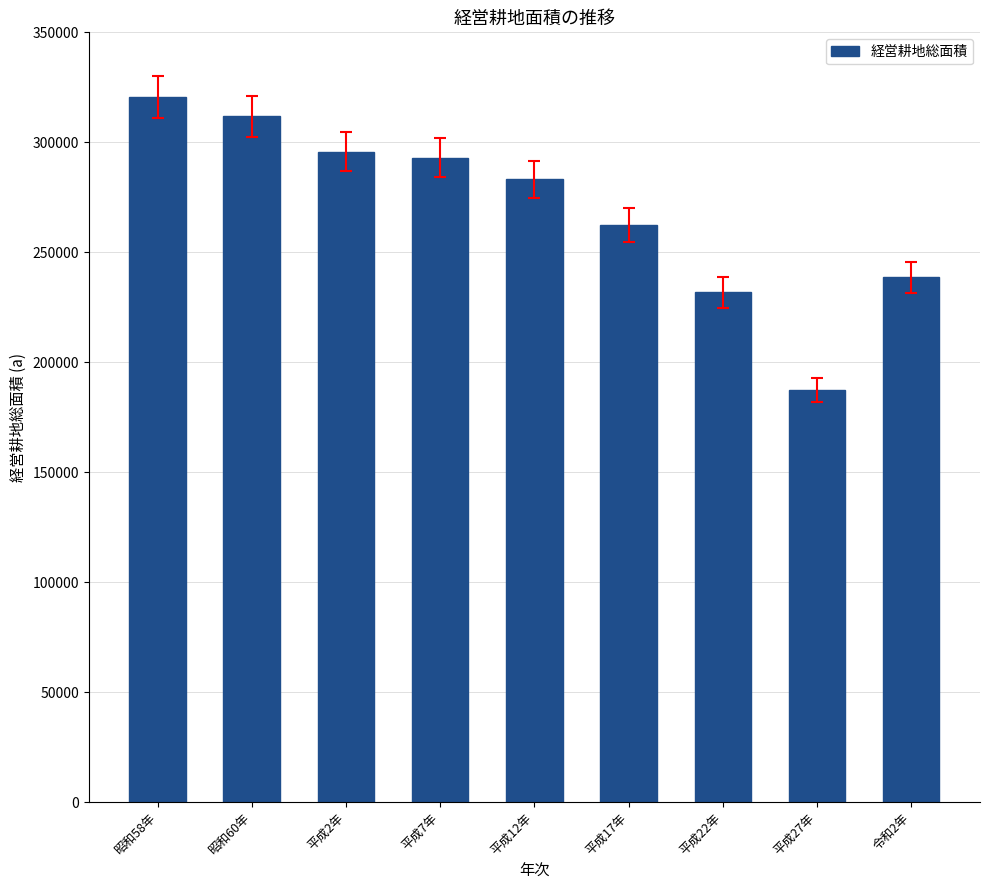

What is the value of the 8th bar from the left?

187354